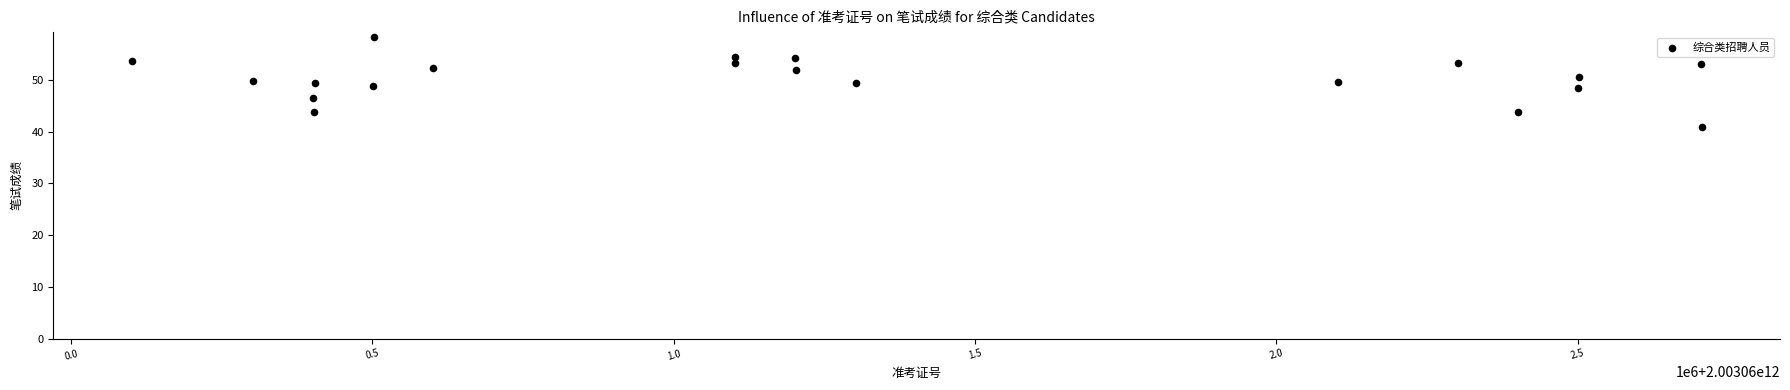

What is the range of Y values (max minus min)?

17.5